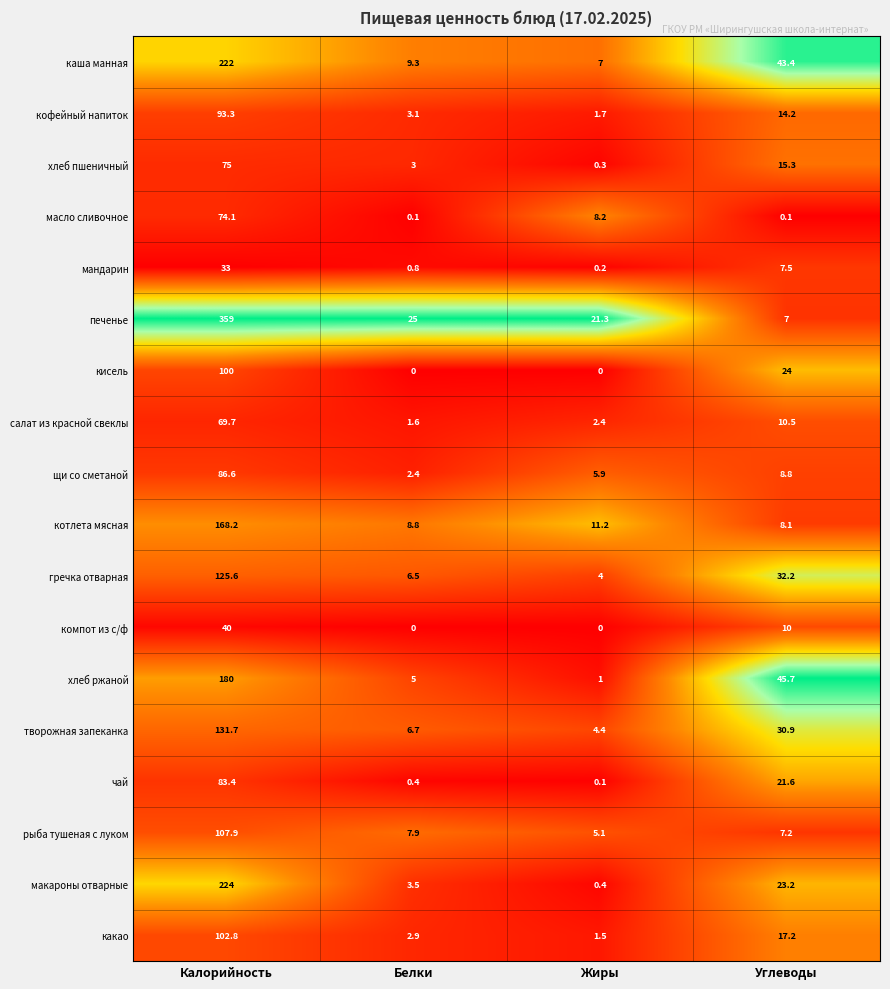

Rank the series at Углеводы from highest to lowest value.

хлеб ржаной, каша манная, гречка отварная, творожная запеканка, кисель, макароны отварные, чай, какао, хлеб пшеничный, кофейный напиток, салат из красной свеклы, компот из с/ф, щи со сметаной, котлета мясная, мандарин, рыба тушеная с луком, печенье, масло сливочное